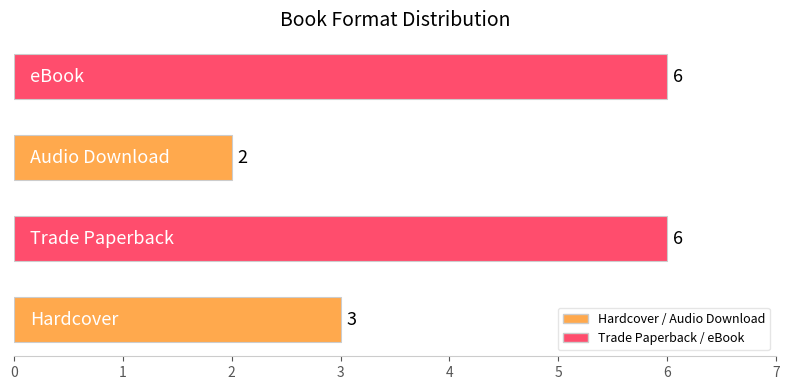

What is the maximum value shown in the chart?

6